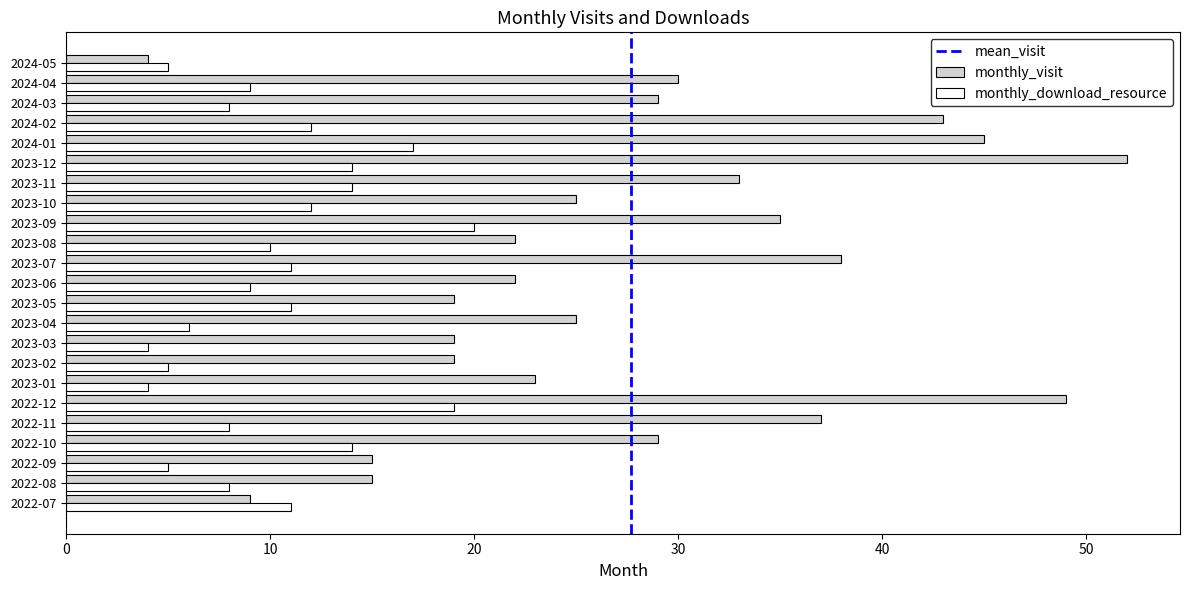

Which series changed the most between 2023-08 and 2023-10?

monthly_visit